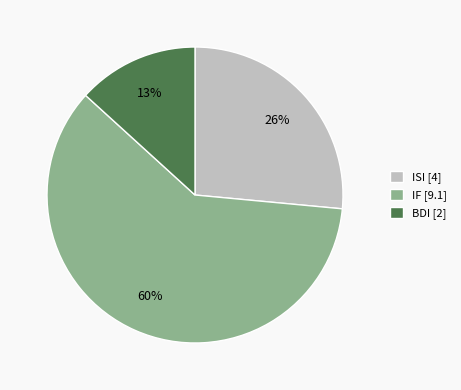

Which category accounts for the majority?

IF